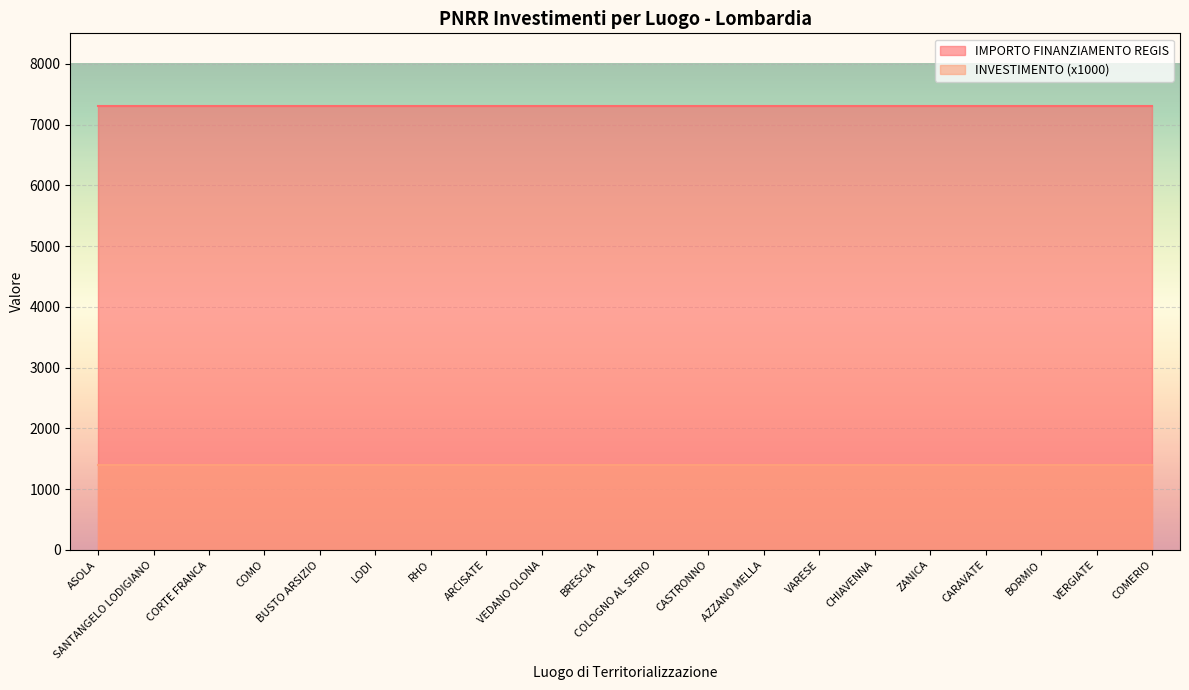

Is the value of INVESTIMENTO at CORTE FRANCA greater than the value of IMPORTO FINANZIAMENTO REGIS at ZANICA?

No